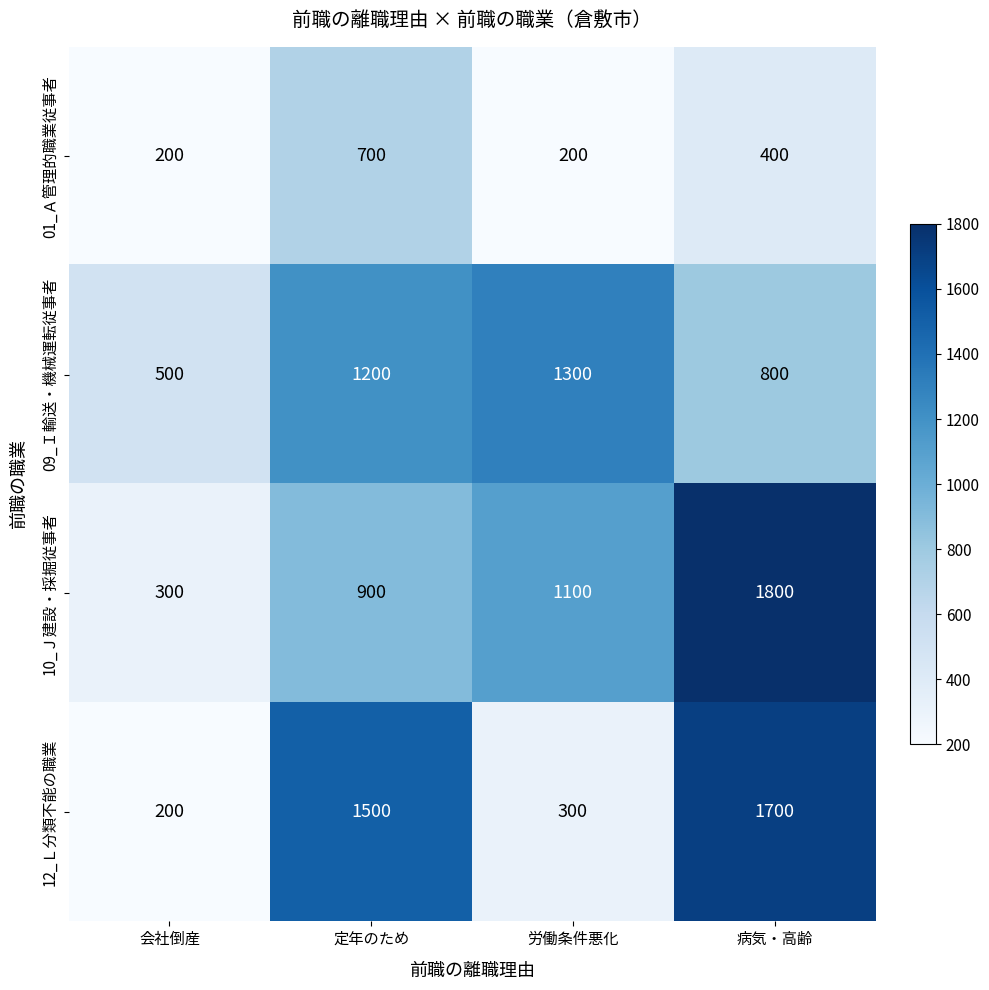

True or false: 01_Ａ管理的職業従事者 has a value of 994 at 定年のため.

False